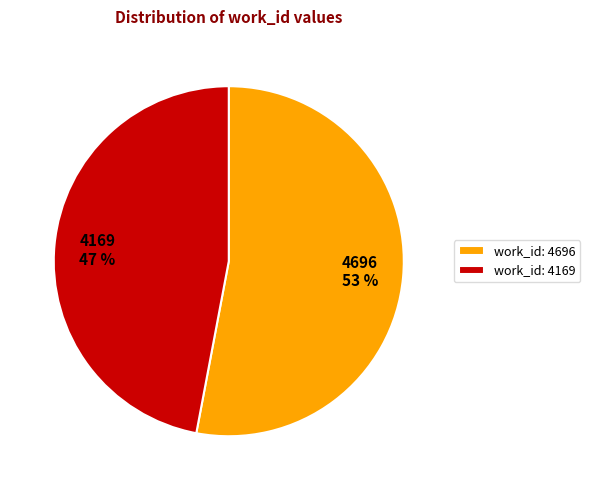

Which category accounts for the majority?

work_id: 4696